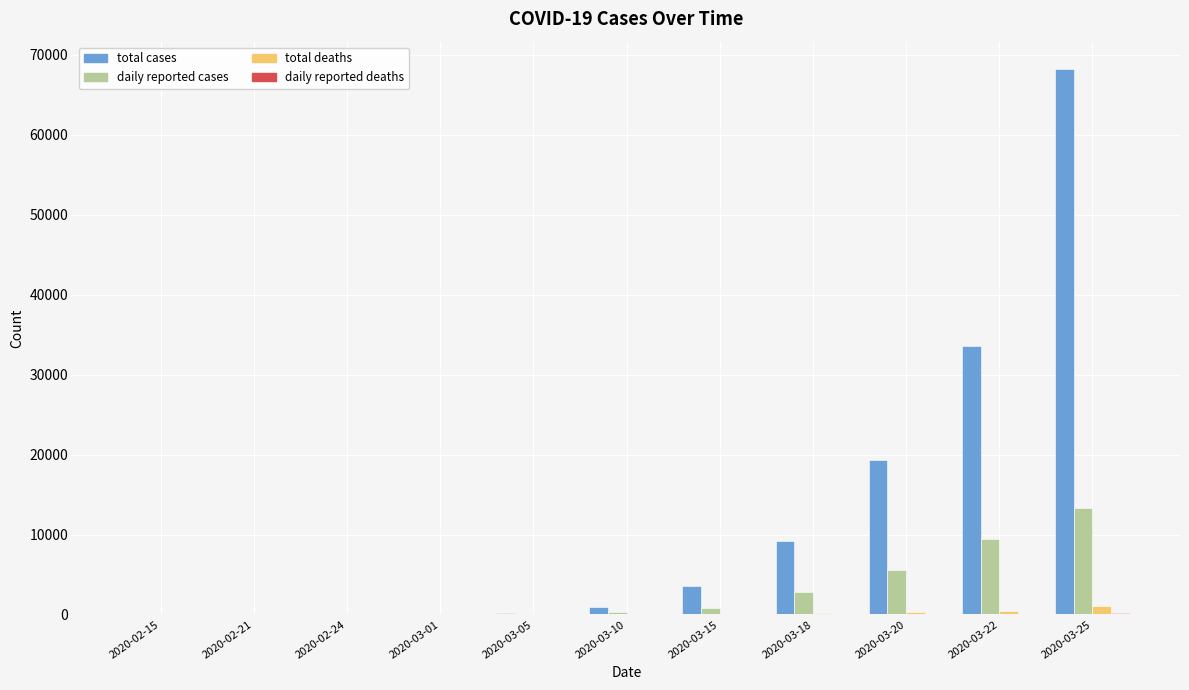

Between 2020-02-21 and 2020-03-18, which series saw the biggest shift?

total cases